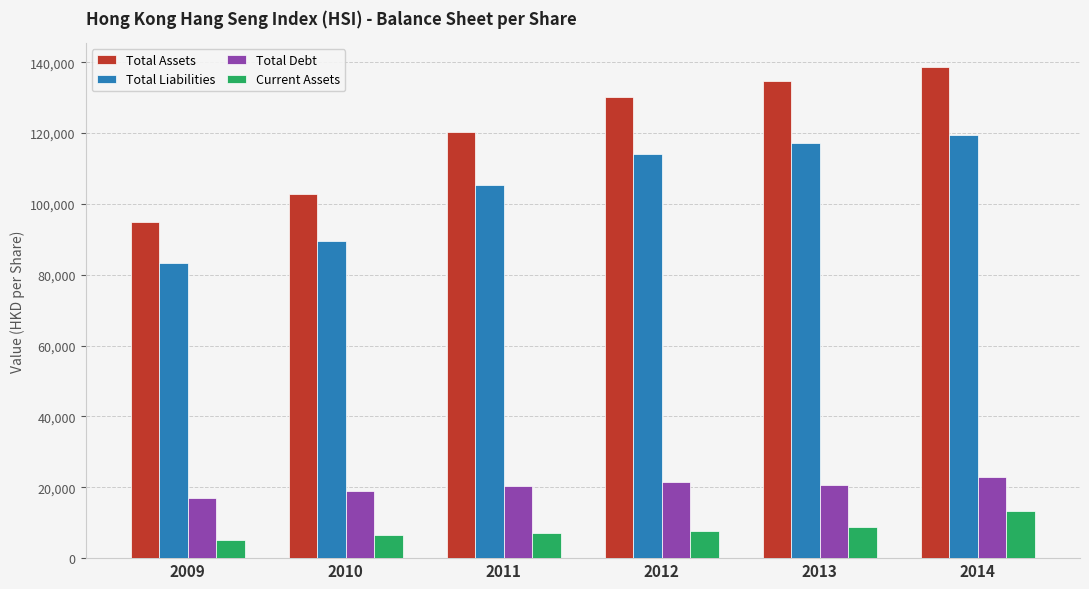

The value of Total Debt at 2009 is 16932.8. True or false?

True